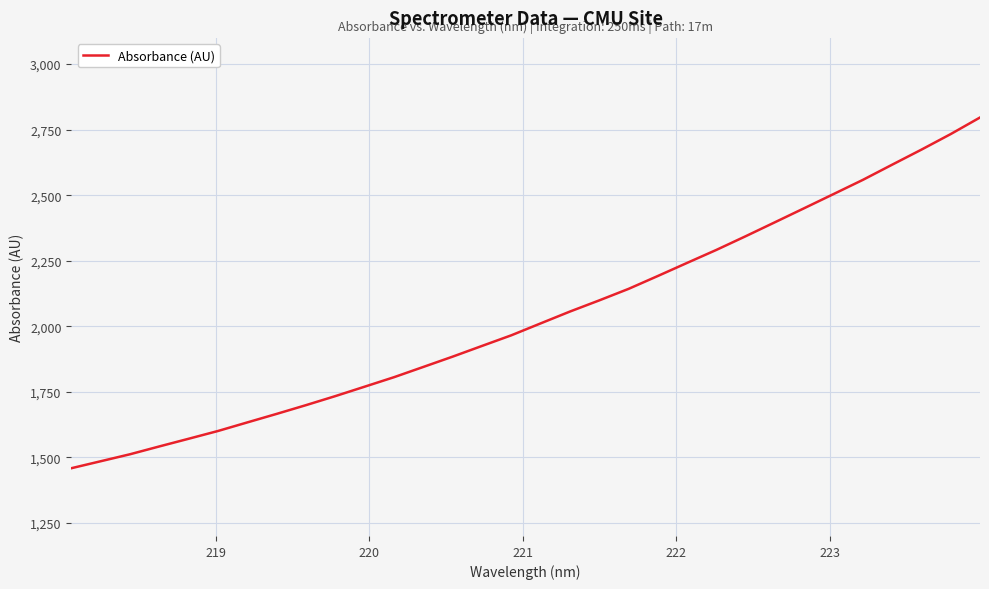

What is the maximum value shown in the chart?

2796.3